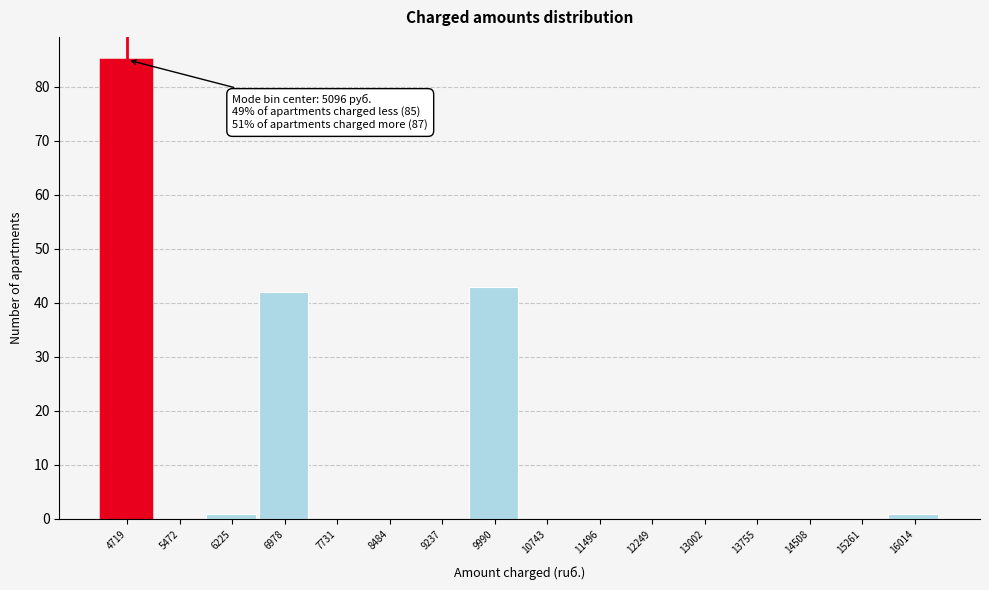

Reading right to left, extract all data points from this chart.

16014=1	15261=0	14508=0	13755=0	13002=0	12249=0	11496=0	10743=0	9990=43	9237=0	8484=0	7731=0	6978=42	6225=1	5472=0	4719=85